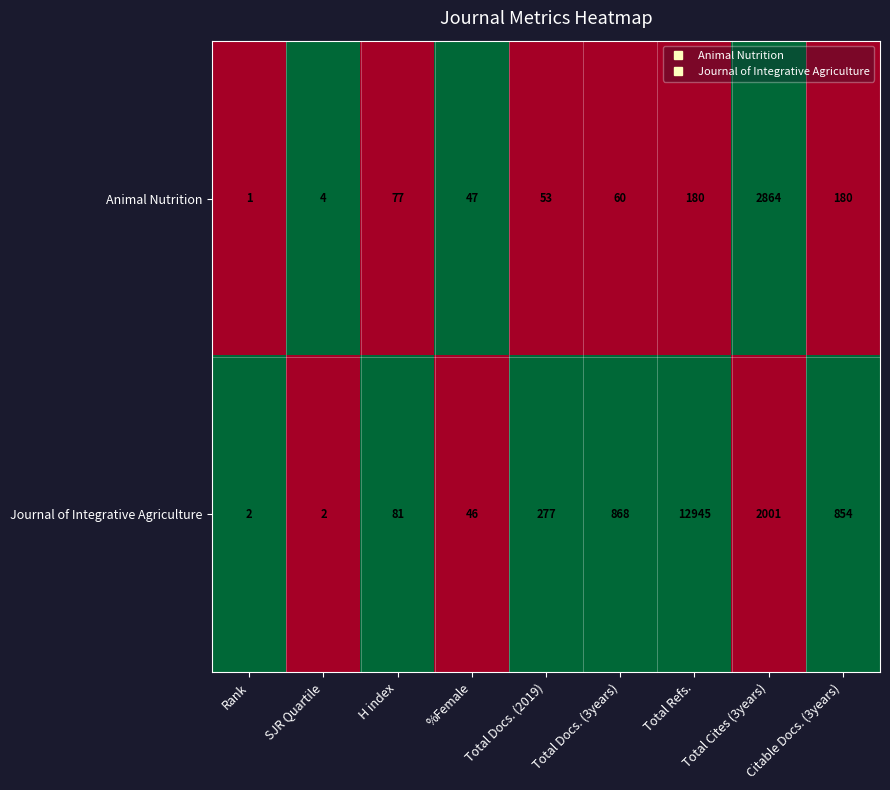

What is the difference between the second highest and second lowest values in the Journal of Integrative Agriculture series?

1999